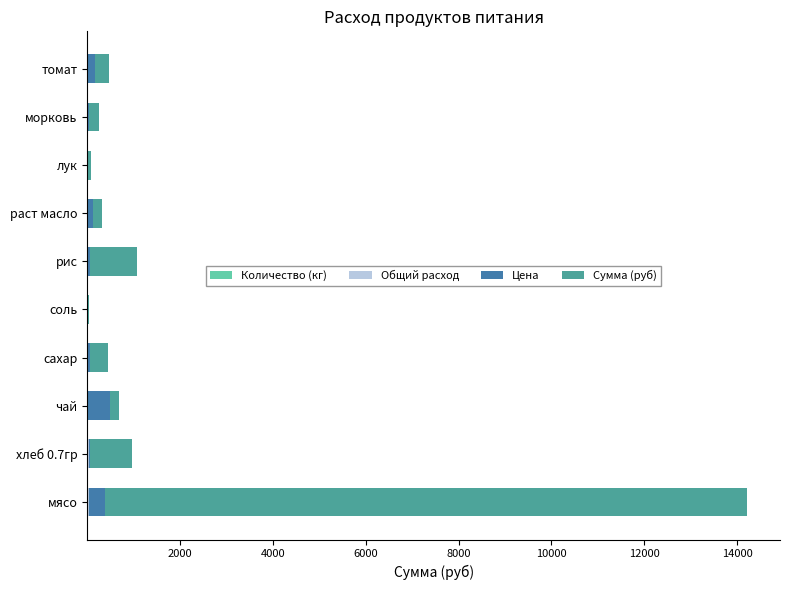

How many series are shown in this chart?

4